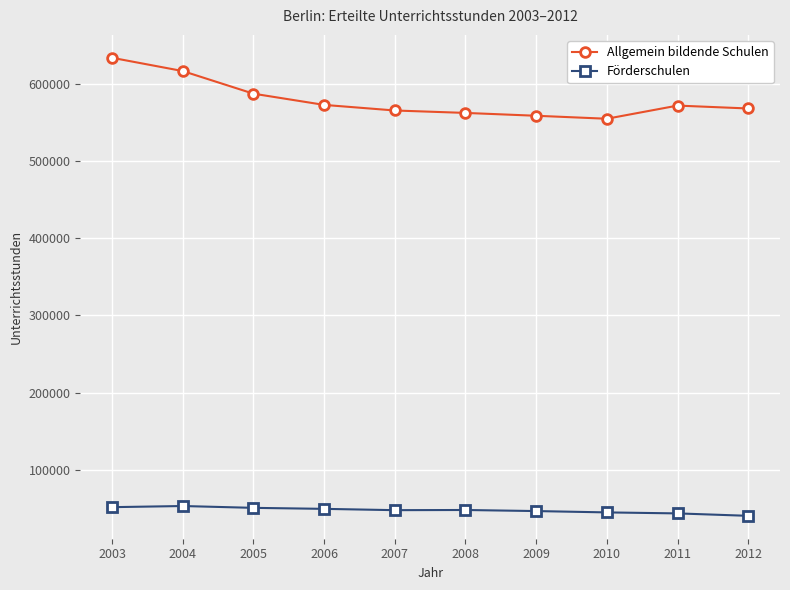

What is the sum of the Allgemein bildende Schulen values at 2011 and 2006?

1144811